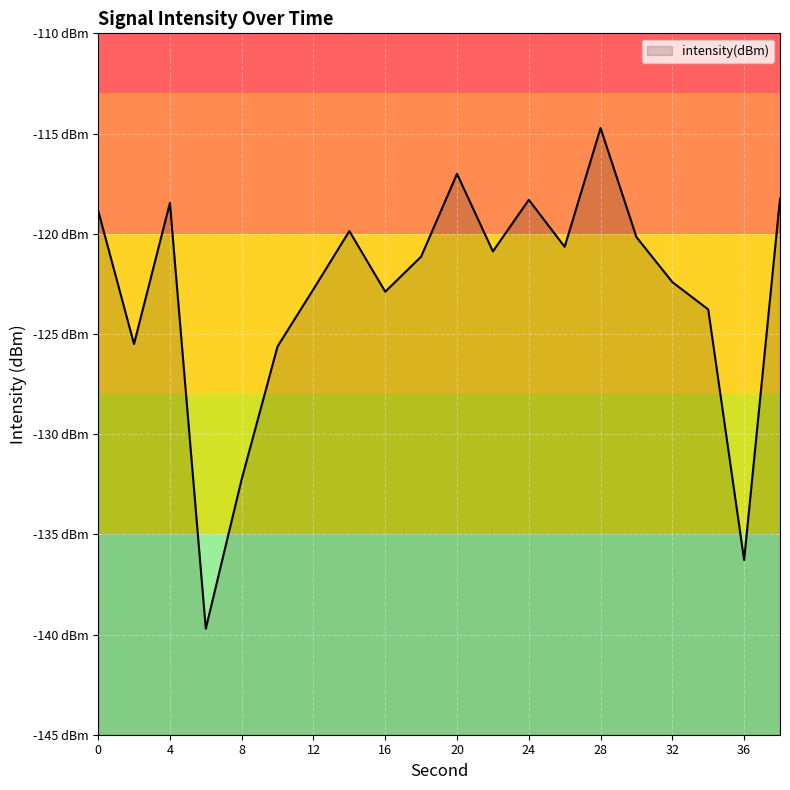

What is the change in value from 6 to 26?

+19.1